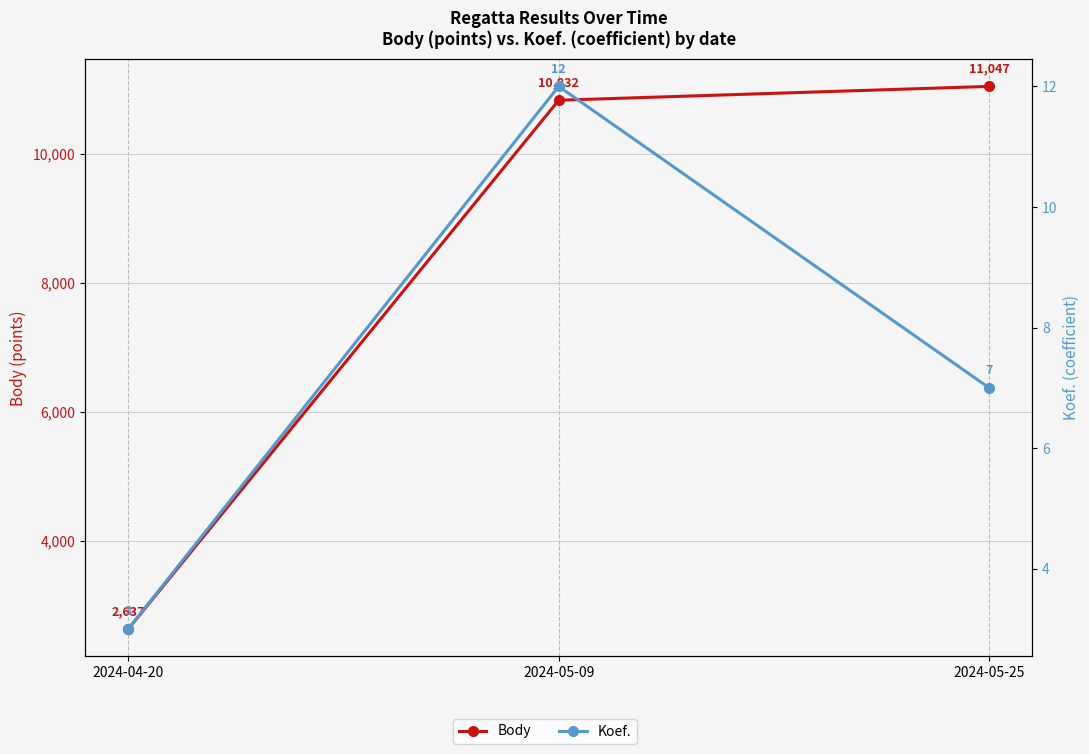

What is the difference between the maximum and minimum values in the Body series?

8410